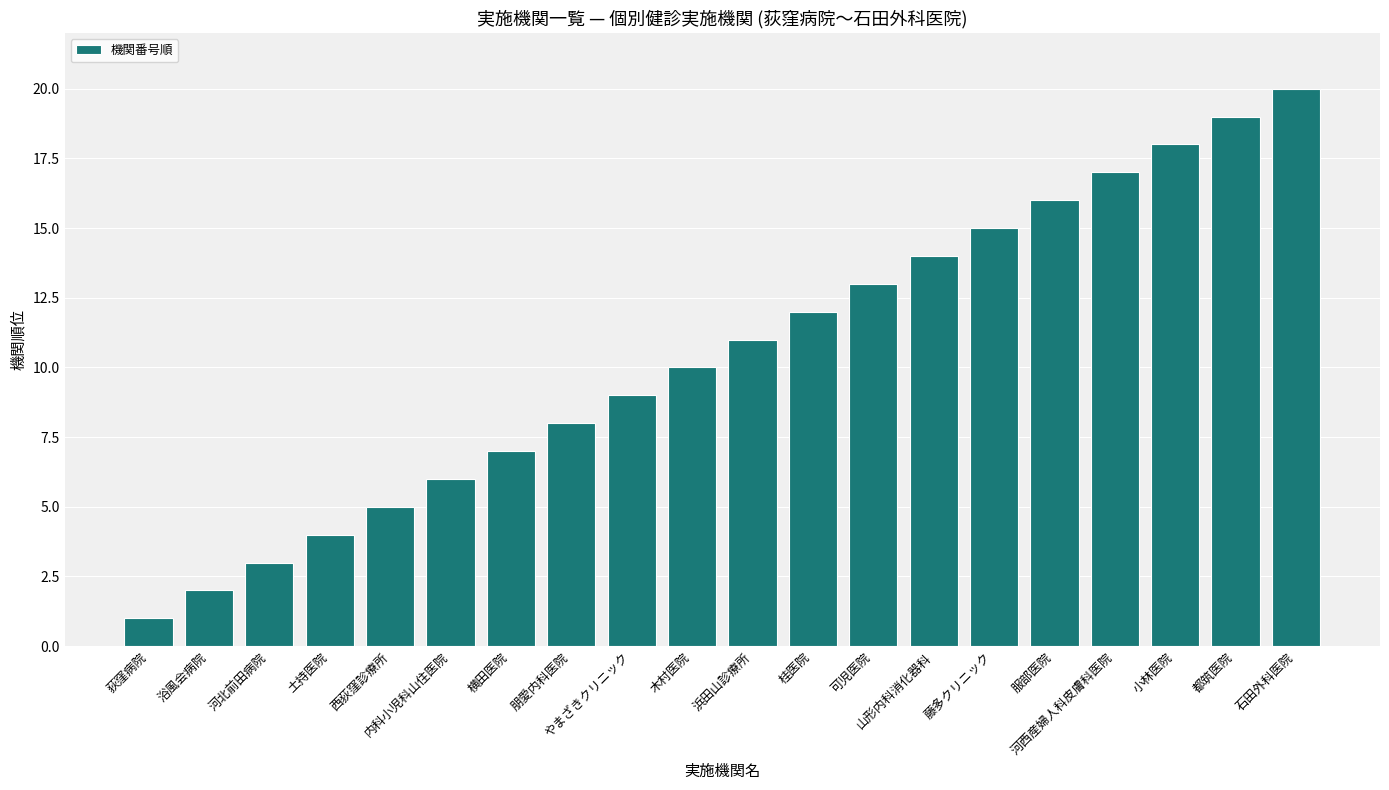

What is the ratio of the value at 桂医院 to the value at 土持医院?

3.0